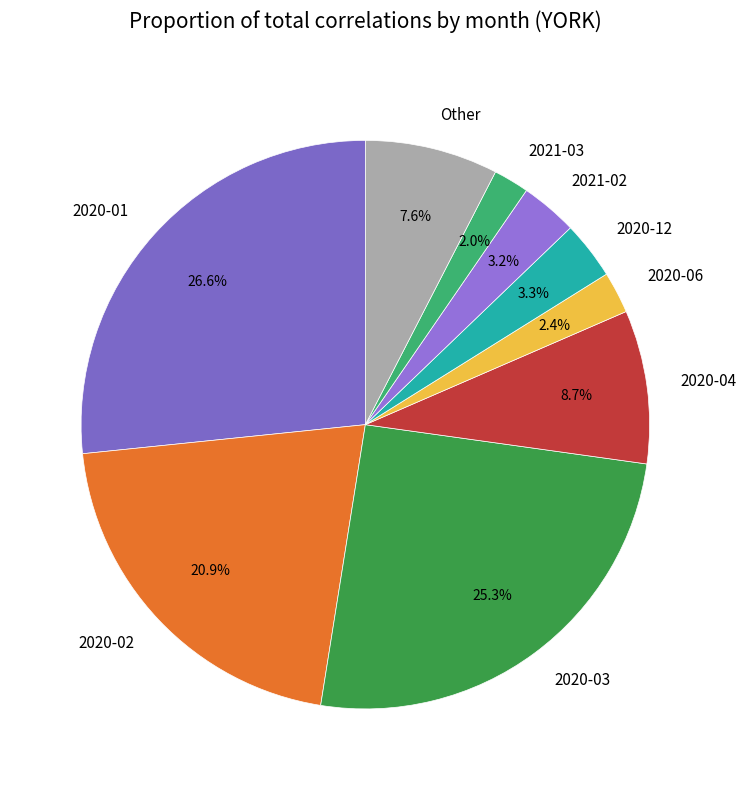

Between 2020-03 and 2020-02, which is larger?

2020-03